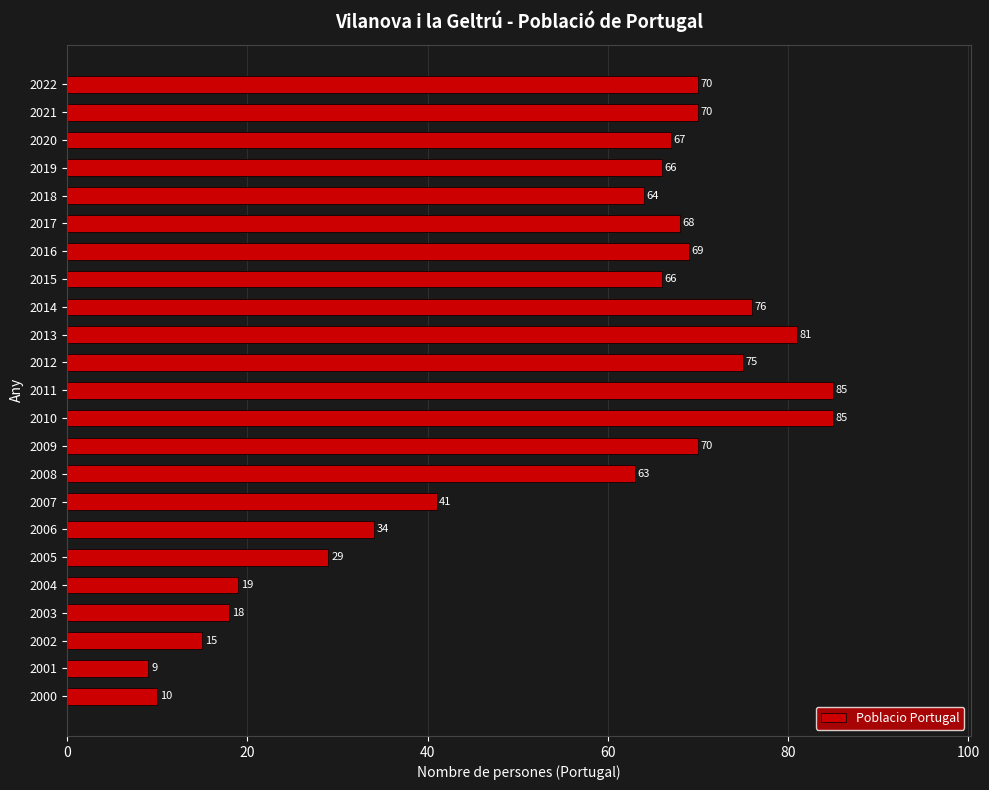

The chart shows a value of 66 at 2015. True or false?

True